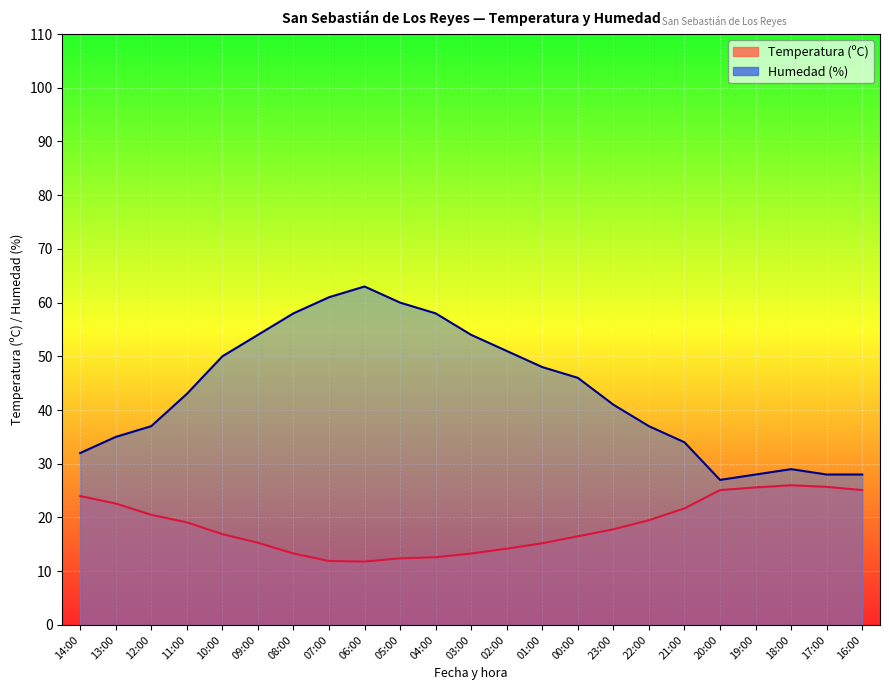

How many values in the Humedad (%) series exceed 43?

11